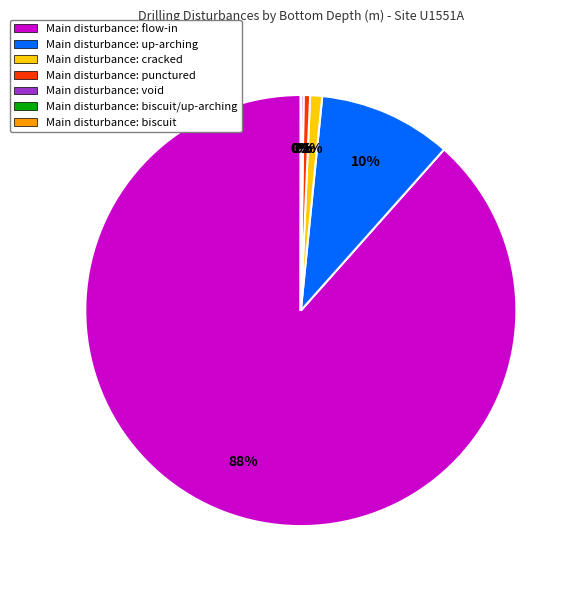

Is it true that Main disturbance: punctured is 15% of the pie?

False